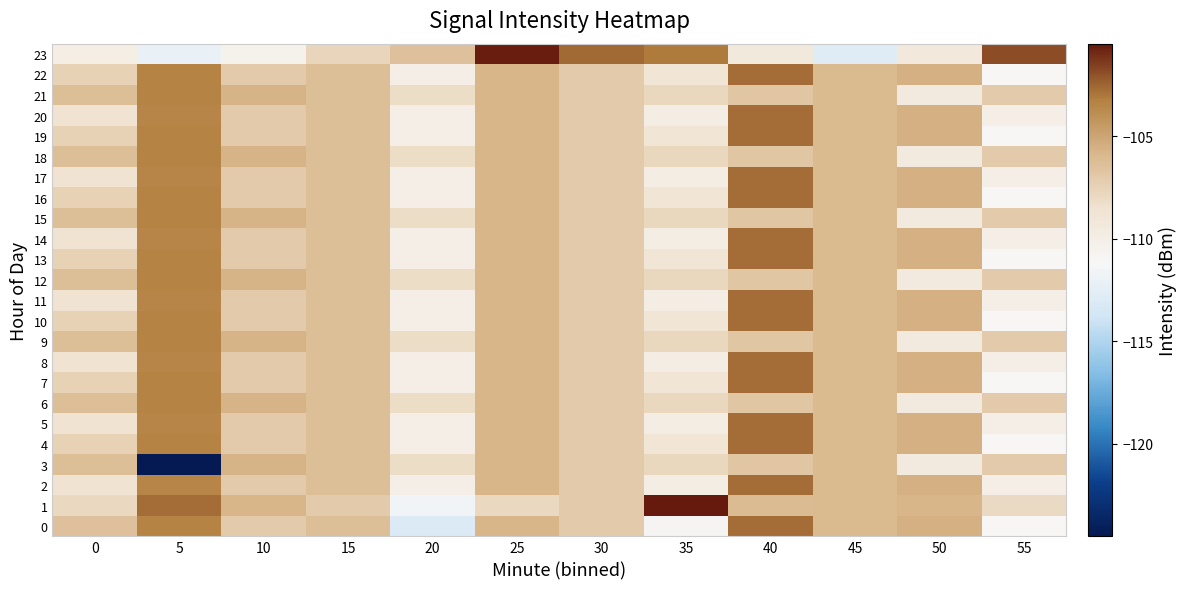

Reading left to right, extract all data points from this chart.

0: 0=-106.5	5=-103.4	10=-107.0	15=-106.3	20=-113.1	25=-105.8	30=-107.0	35=-110.8	40=-102.7	45=-106.0	50=-105.5	55=-111.0
1: 0=-107.9	5=-102.7	10=-105.8	15=-107.0	20=-111.6	25=-107.9	30=-107.0	35=-100.5	40=-106.1	45=-106.0	50=-105.8	55=-108.0
2: 0=-108.5	5=-103.5	10=-107.0	15=-106.3	20=-110.0	25=-105.8	30=-107.0	35=-109.8	40=-102.7	45=-106.0	50=-105.5	55=-110.0
3: 0=-106.3	5=-124.5	10=-105.7	15=-106.3	20=-108.1	25=-105.8	30=-107.0	35=-107.8	40=-106.7	45=-106.0	50=-109.5	55=-107.0
4: 0=-107.5	5=-103.4	10=-107.0	15=-106.3	20=-110.0	25=-105.8	30=-107.0	35=-108.8	40=-102.7	45=-106.0	50=-105.5	55=-111.0
5: 0=-108.5	5=-103.5	10=-107.0	15=-106.3	20=-110.0	25=-105.8	30=-107.0	35=-109.8	40=-102.7	45=-106.0	50=-105.5	55=-110.0
6: 0=-106.3	5=-103.4	10=-105.7	15=-106.3	20=-108.1	25=-105.8	30=-107.0	35=-107.8	40=-106.7	45=-106.0	50=-109.5	55=-107.0
7: 0=-107.5	5=-103.4	10=-107.0	15=-106.3	20=-110.0	25=-105.8	30=-107.0	35=-108.8	40=-102.7	45=-106.0	50=-105.5	55=-111.0
8: 0=-108.5	5=-103.5	10=-107.0	15=-106.3	20=-110.0	25=-105.8	30=-107.0	35=-109.8	40=-102.7	45=-106.0	50=-105.5	55=-110.0
9: 0=-106.3	5=-103.4	10=-105.7	15=-106.3	20=-108.1	25=-105.8	30=-107.0	35=-107.8	40=-106.7	45=-106.0	50=-109.5	55=-107.0
10: 0=-107.5	5=-103.4	10=-107.0	15=-106.3	20=-110.0	25=-105.8	30=-107.0	35=-108.8	40=-102.7	45=-106.0	50=-105.5	55=-111.0
11: 0=-108.5	5=-103.5	10=-107.0	15=-106.3	20=-110.0	25=-105.8	30=-107.0	35=-109.8	40=-102.7	45=-106.0	50=-105.5	55=-110.0
12: 0=-106.3	5=-103.4	10=-105.7	15=-106.3	20=-108.1	25=-105.8	30=-107.0	35=-107.8	40=-106.7	45=-106.0	50=-109.5	55=-107.0
13: 0=-107.5	5=-103.4	10=-107.0	15=-106.3	20=-110.0	25=-105.8	30=-107.0	35=-108.8	40=-102.7	45=-106.0	50=-105.5	55=-111.0
14: 0=-108.5	5=-103.5	10=-107.0	15=-106.3	20=-110.0	25=-105.8	30=-107.0	35=-109.8	40=-102.7	45=-106.0	50=-105.5	55=-110.0
15: 0=-106.3	5=-103.4	10=-105.7	15=-106.3	20=-108.1	25=-105.8	30=-107.0	35=-107.8	40=-106.7	45=-106.0	50=-109.5	55=-107.0
16: 0=-107.5	5=-103.4	10=-107.0	15=-106.3	20=-110.0	25=-105.8	30=-107.0	35=-108.8	40=-102.7	45=-106.0	50=-105.5	55=-111.0
17: 0=-108.5	5=-103.5	10=-107.0	15=-106.3	20=-110.0	25=-105.8	30=-107.0	35=-109.8	40=-102.7	45=-106.0	50=-105.5	55=-110.0
18: 0=-106.3	5=-103.4	10=-105.7	15=-106.3	20=-108.1	25=-105.8	30=-107.0	35=-107.8	40=-106.7	45=-106.0	50=-109.5	55=-107.0
19: 0=-107.5	5=-103.4	10=-107.0	15=-106.3	20=-110.0	25=-105.8	30=-107.0	35=-108.8	40=-102.7	45=-106.0	50=-105.5	55=-111.0
20: 0=-108.5	5=-103.5	10=-107.0	15=-106.3	20=-110.0	25=-105.8	30=-107.0	35=-109.8	40=-102.7	45=-106.0	50=-105.5	55=-110.0
21: 0=-106.3	5=-103.4	10=-105.7	15=-106.3	20=-108.1	25=-105.8	30=-107.0	35=-107.8	40=-106.7	45=-106.0	50=-109.5	55=-107.0
22: 0=-107.5	5=-103.4	10=-107.0	15=-106.3	20=-110.0	25=-105.8	30=-107.0	35=-108.8	40=-102.7	45=-106.0	50=-105.5	55=-111.0
23: 0=-109.9	5=-112.2	10=-110.3	15=-107.7	20=-106.5	25=-100.6	30=-102.6	35=-103.1	40=-109.4	45=-112.8	50=-109.2	55=-101.9